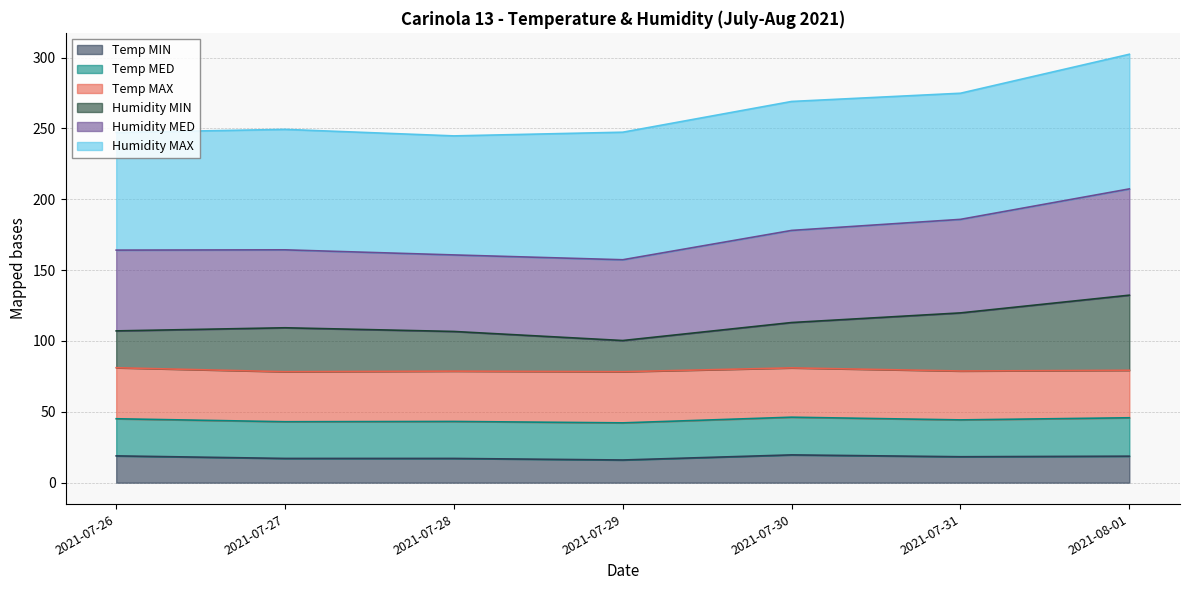

The Humidity MIN series shows 119.8 at 2021-07-31. True or false?

True